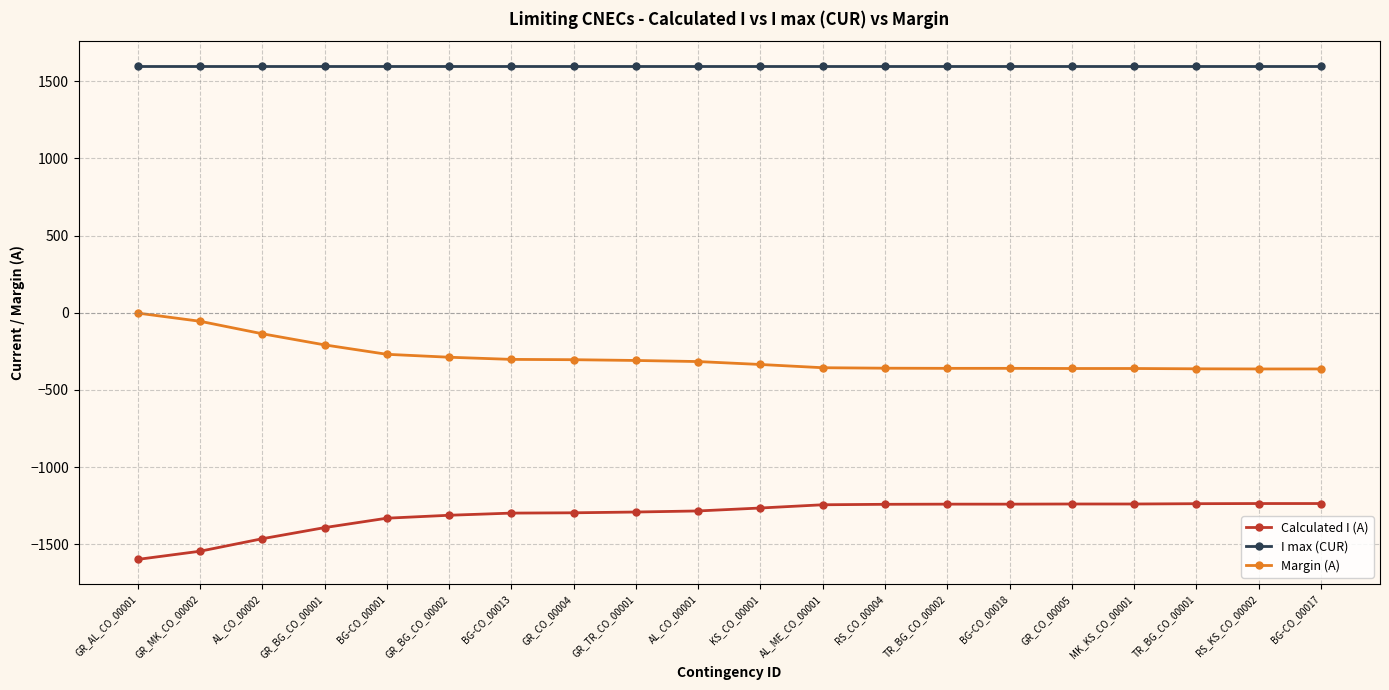

At how many categories does at least one series exceed 193?

20